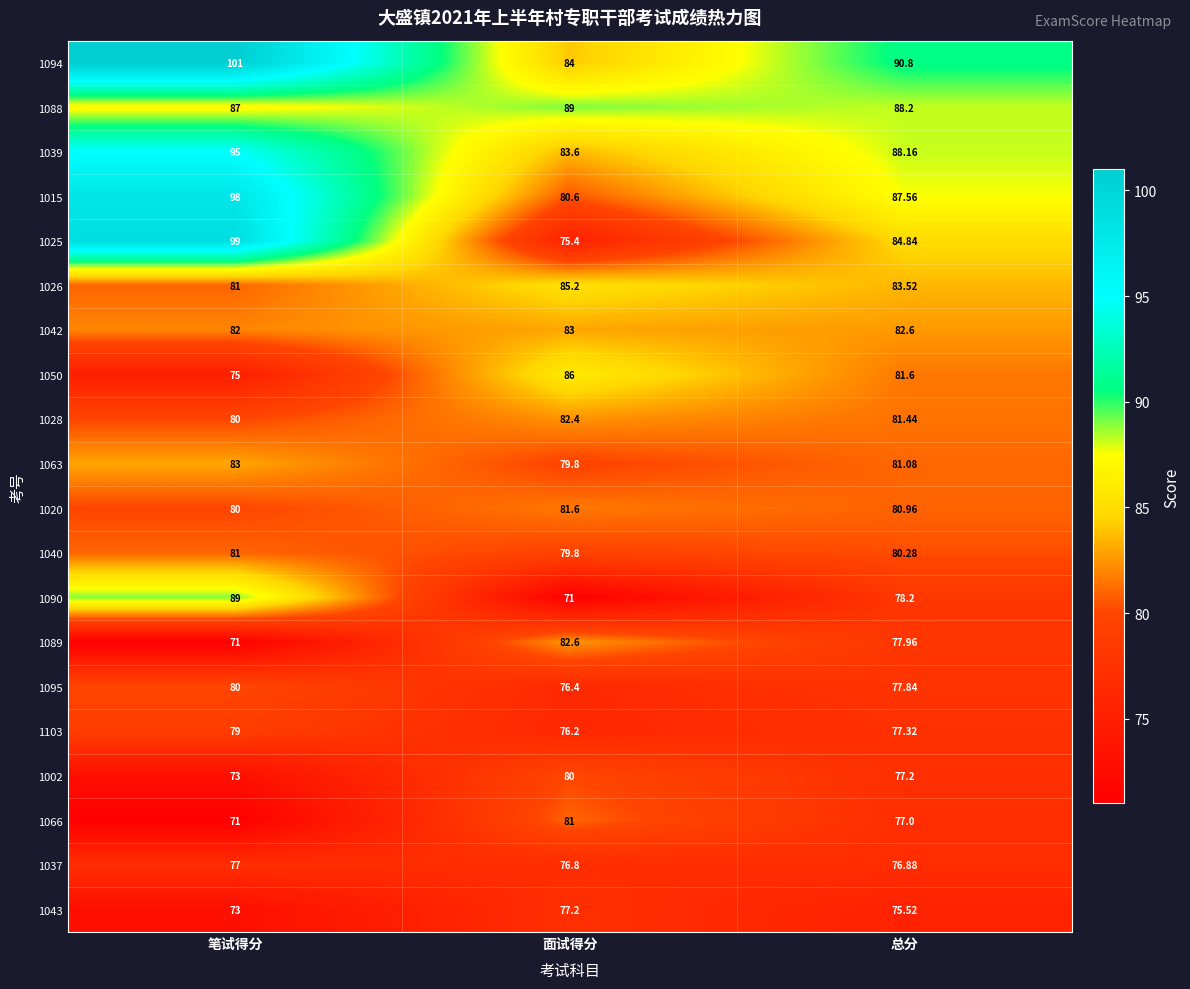

List the labels in order of 1103 value, smallest first.

面试得分, 总分, 笔试得分